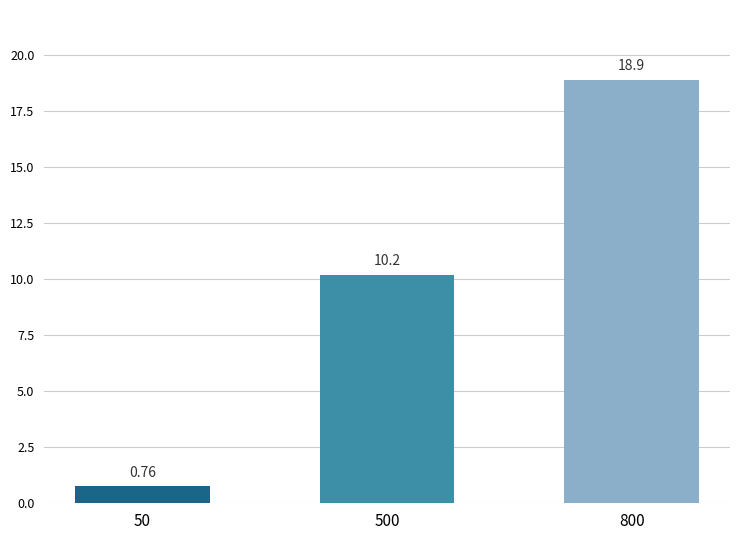

Between 800 and 50, which is larger?

800